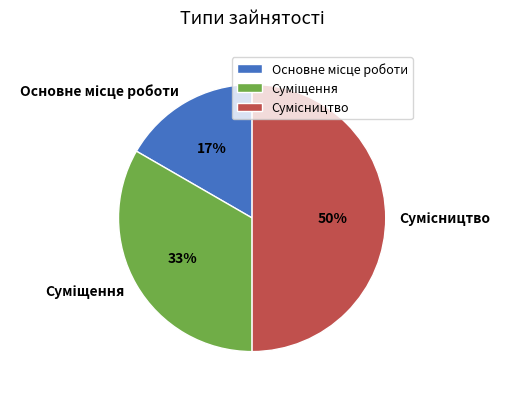

To the nearest percent, what is the average slice percentage?

33%